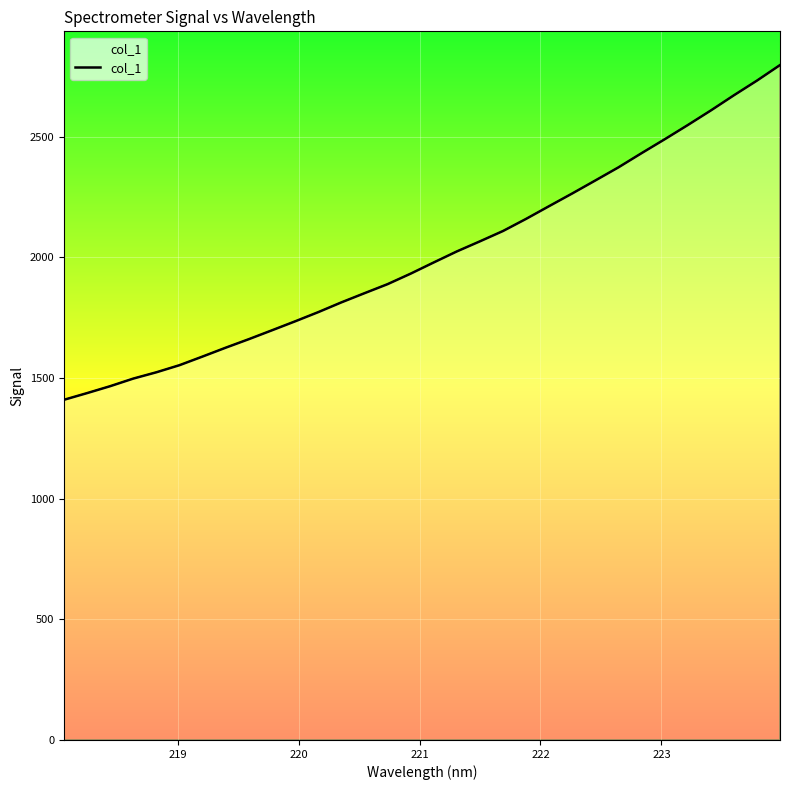

What is the maximum value shown in the chart?

2797.2